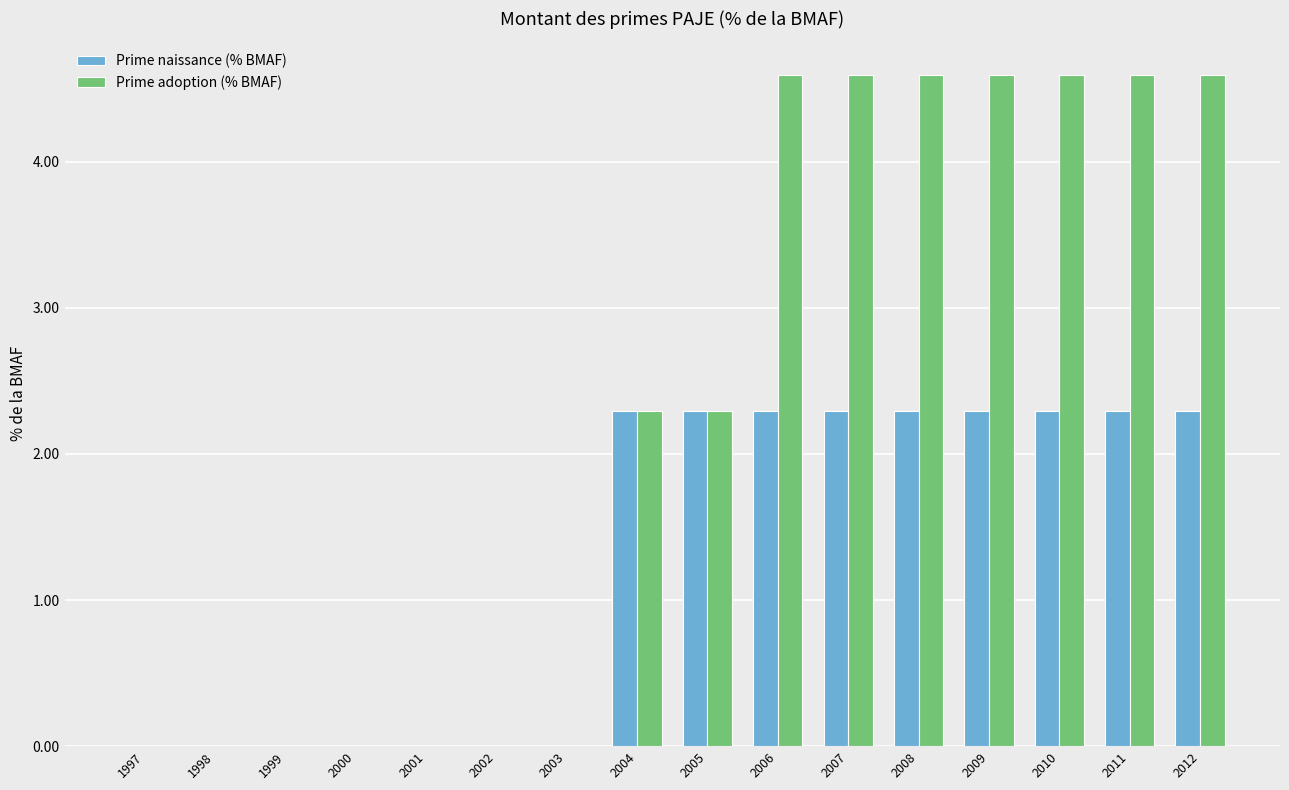

How many data points does each series have?

16